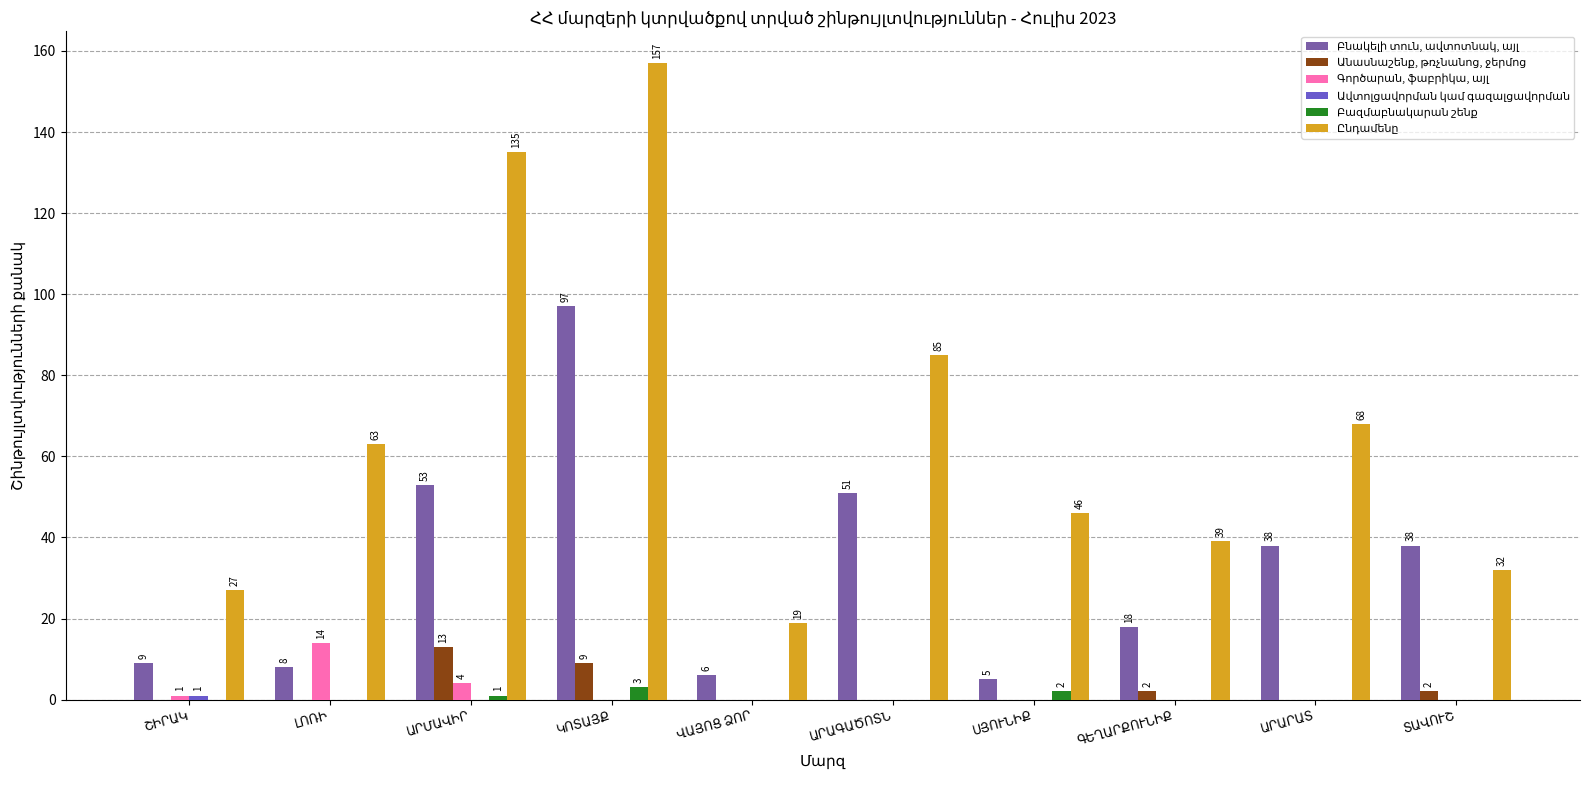

What is the maximum value shown in the chart?

157